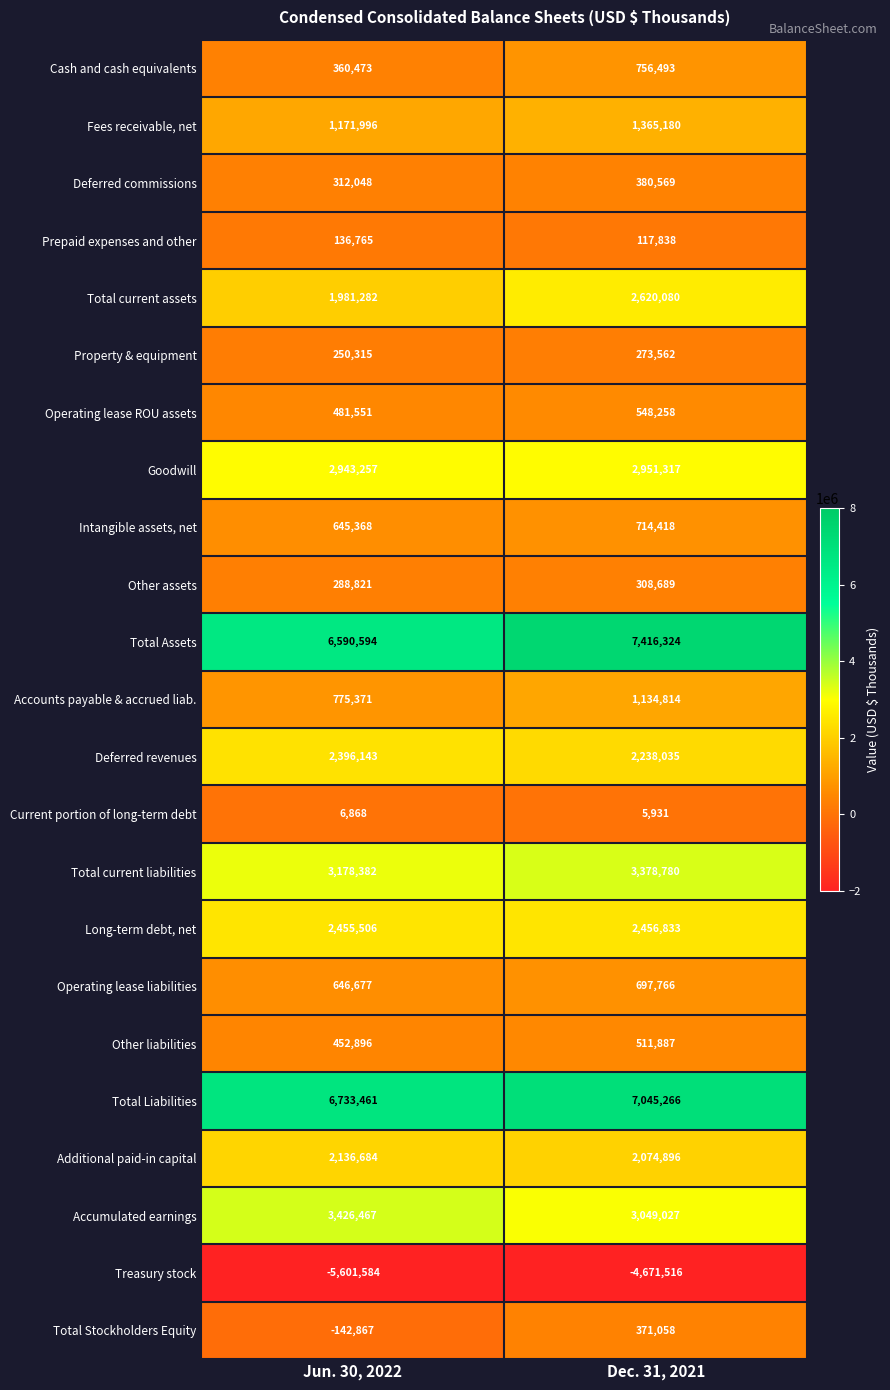

At Dec. 31, 2021, list the series in order from smallest to largest.

Treasury stock, Current portion of long-term debt, Prepaid expenses and other, Property & equipment, Other assets, Total Stockholders Equity, Deferred commissions, Other liabilities, Operating lease ROU assets, Operating lease liabilities, Intangible assets, net, Cash and cash equivalents, Accounts payable & accrued liab., Fees receivable, net, Additional paid-in capital, Deferred revenues, Long-term debt, net, Total current assets, Goodwill, Accumulated earnings, Total current liabilities, Total Liabilities, Total Assets